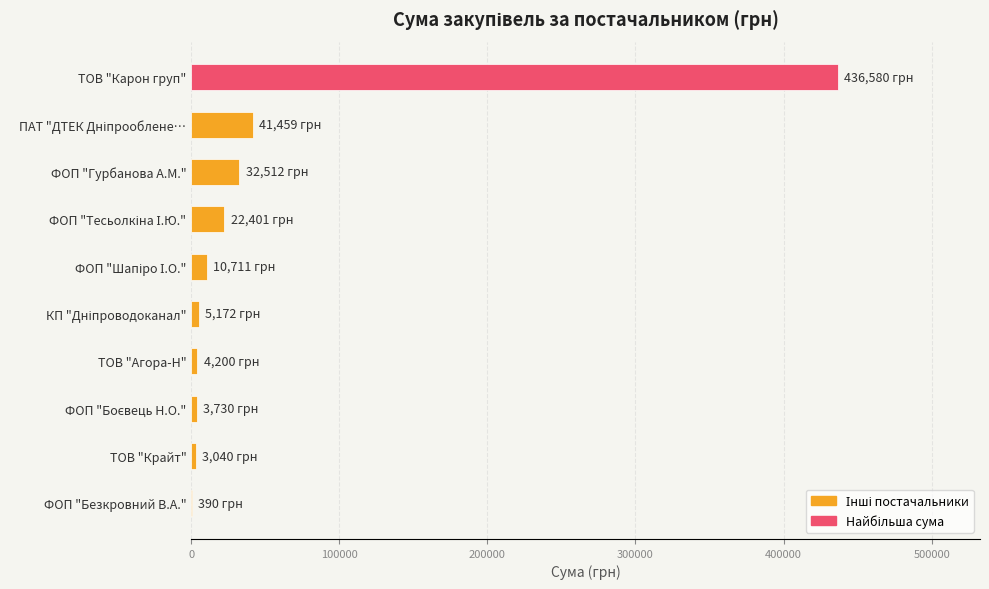

Between ФОП "Безкровний В.А." and ТОВ "Карон груп", which is larger?

ТОВ "Карон груп"